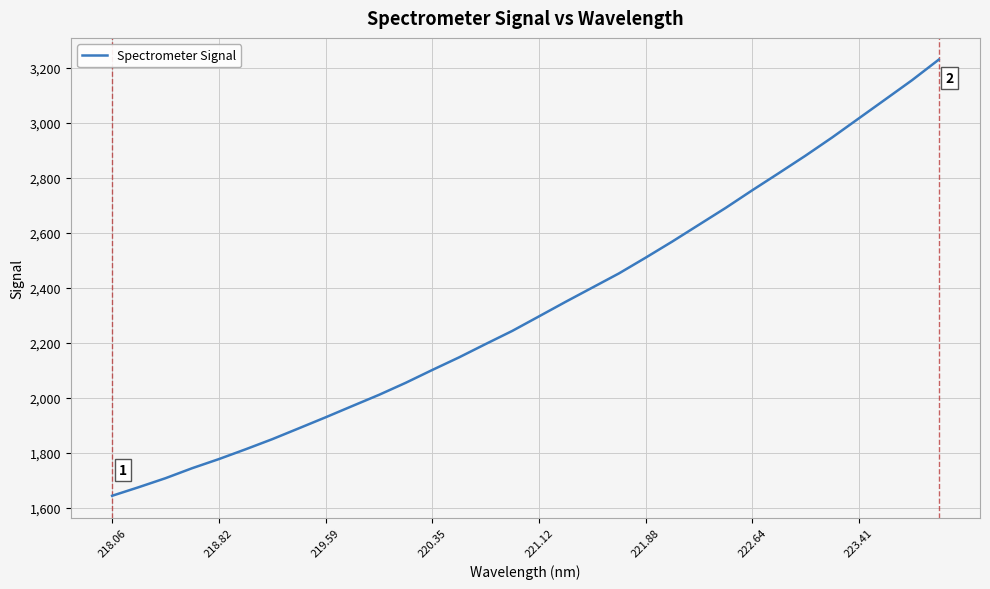

True or false: there are more than 1 points higher than both neighbors.

False